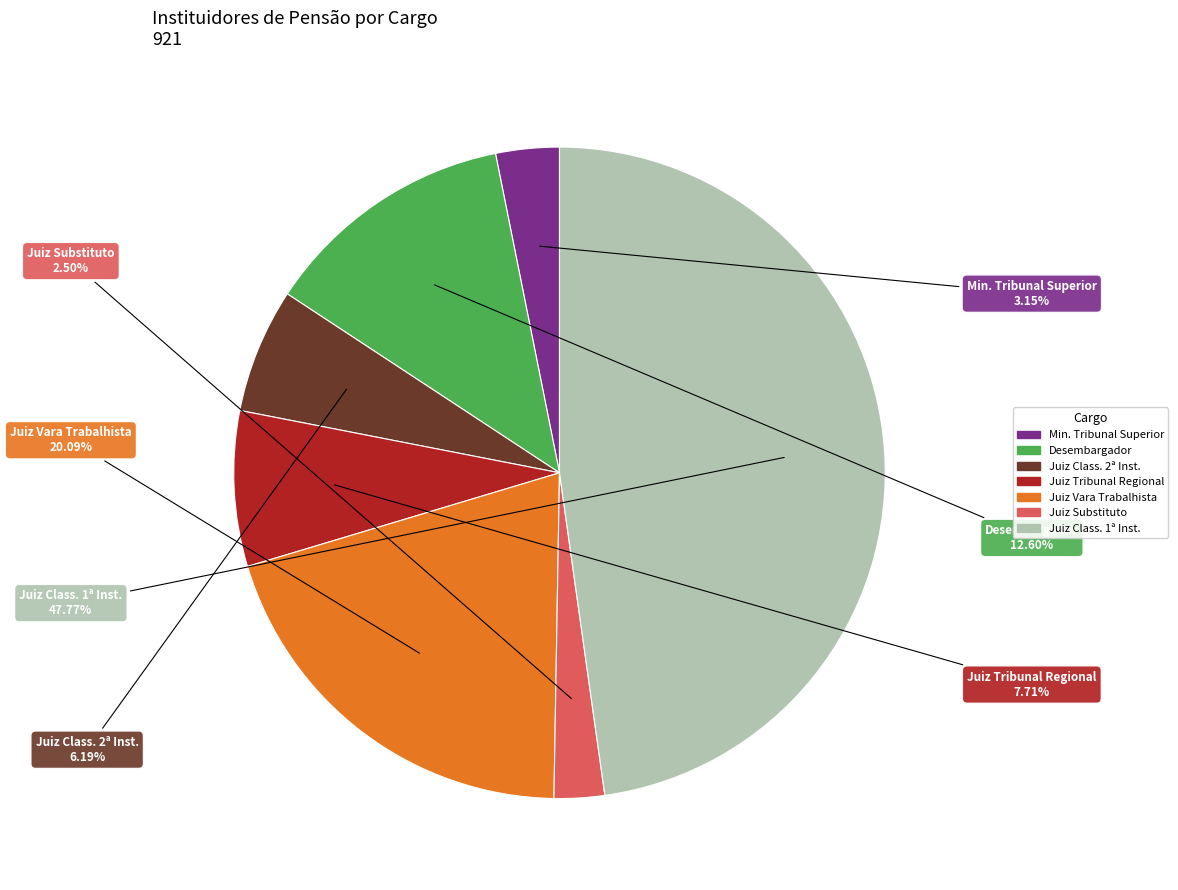

Is there a majority slice in this chart?

No